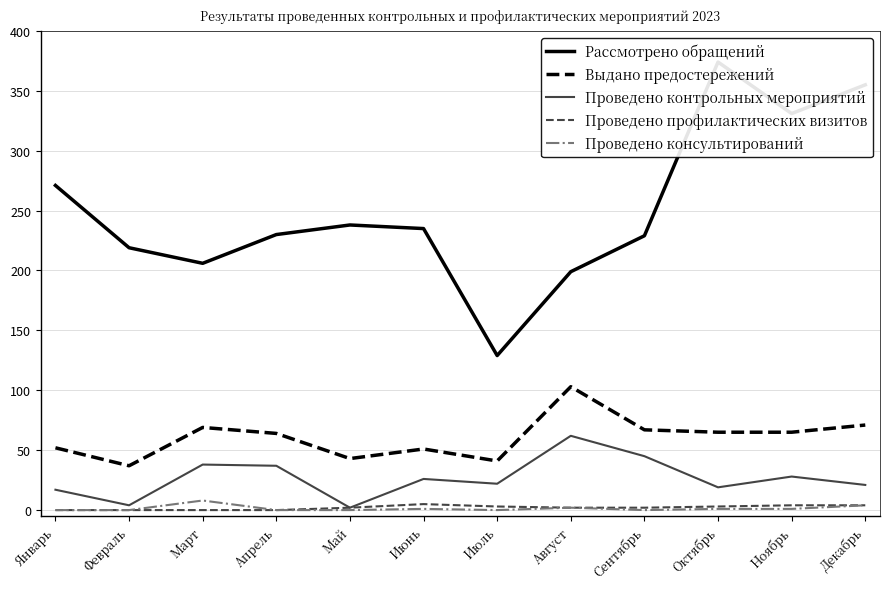

Where is the first local minimum for Проведено консультирований?

Июль